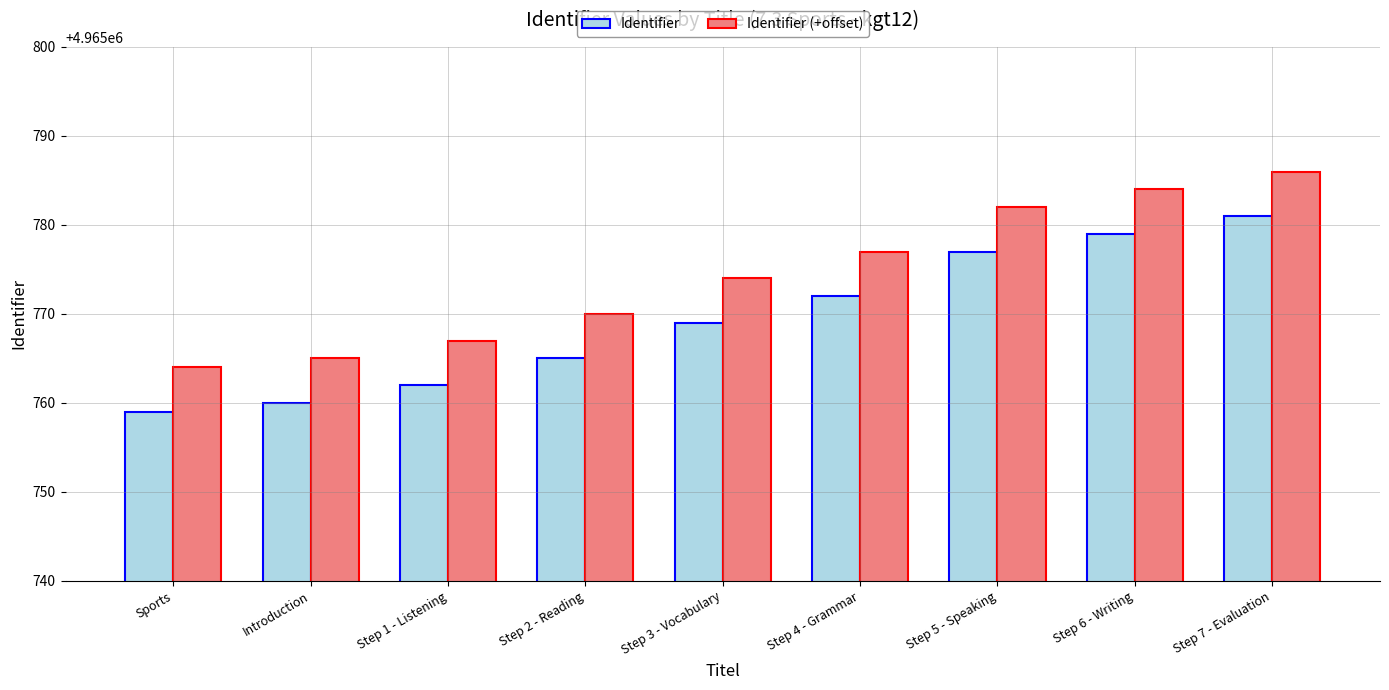

List the labels in order of Identifier (+offset) value, smallest first.

Sports, Introduction, Step 1 - Listening, Step 2 - Reading, Step 3 - Vocabulary, Step 4 - Grammar, Step 5 - Speaking, Step 6 - Writing, Step 7 - Evaluation